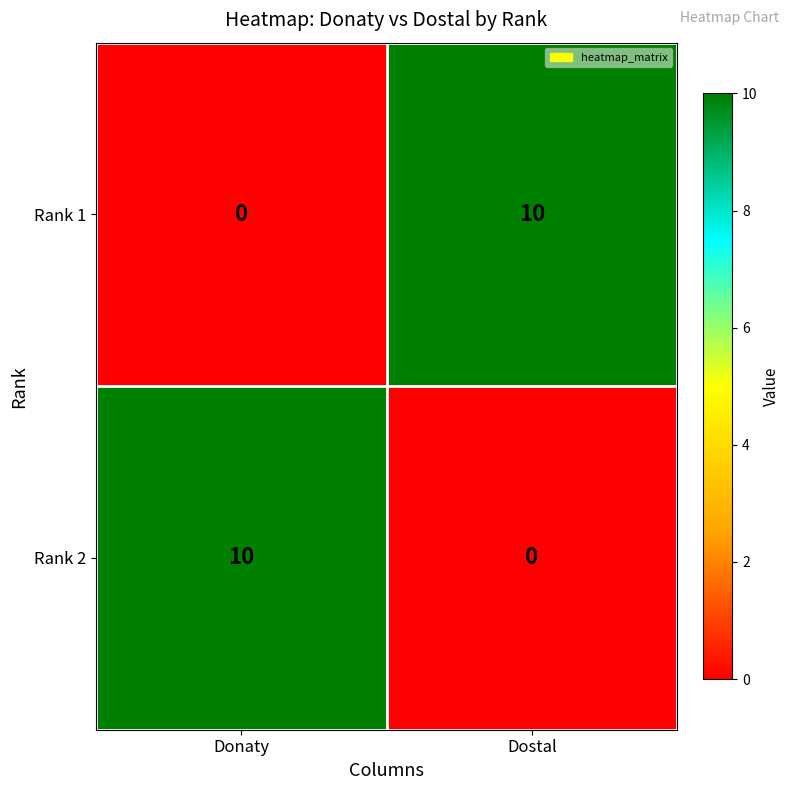

How many series are shown in this chart?

2